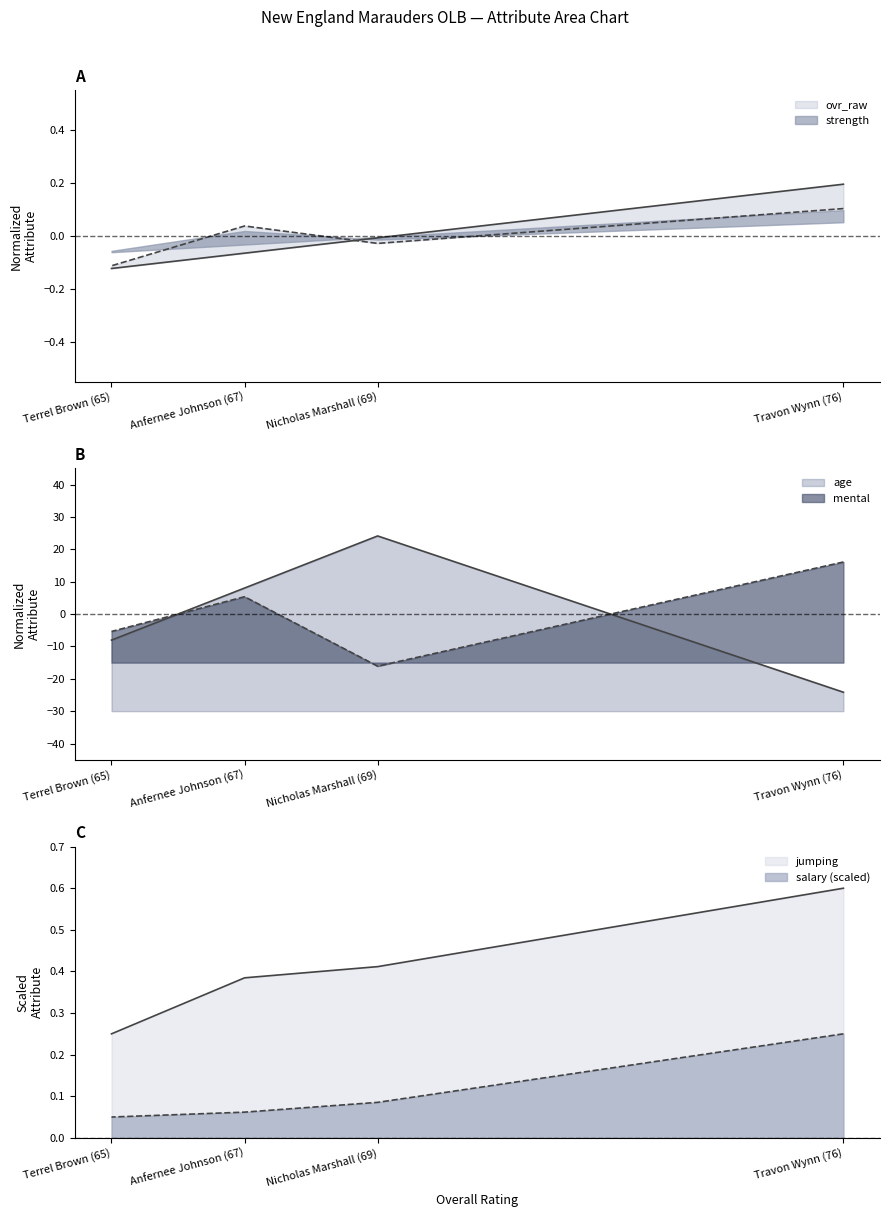

How many lines are shown in the chart?

6